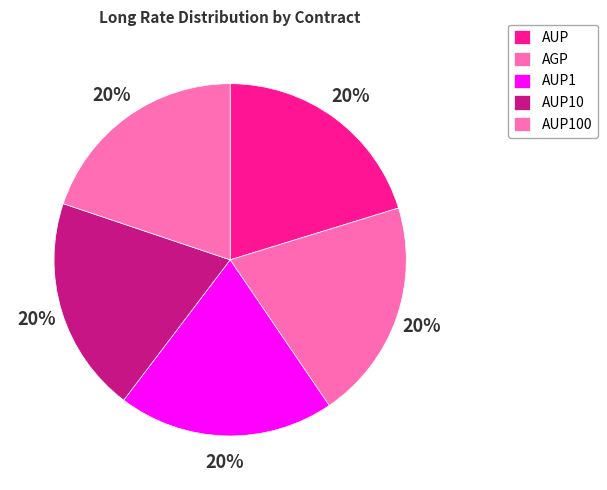

What percentage is the AGP slice, to the nearest percent?

20%